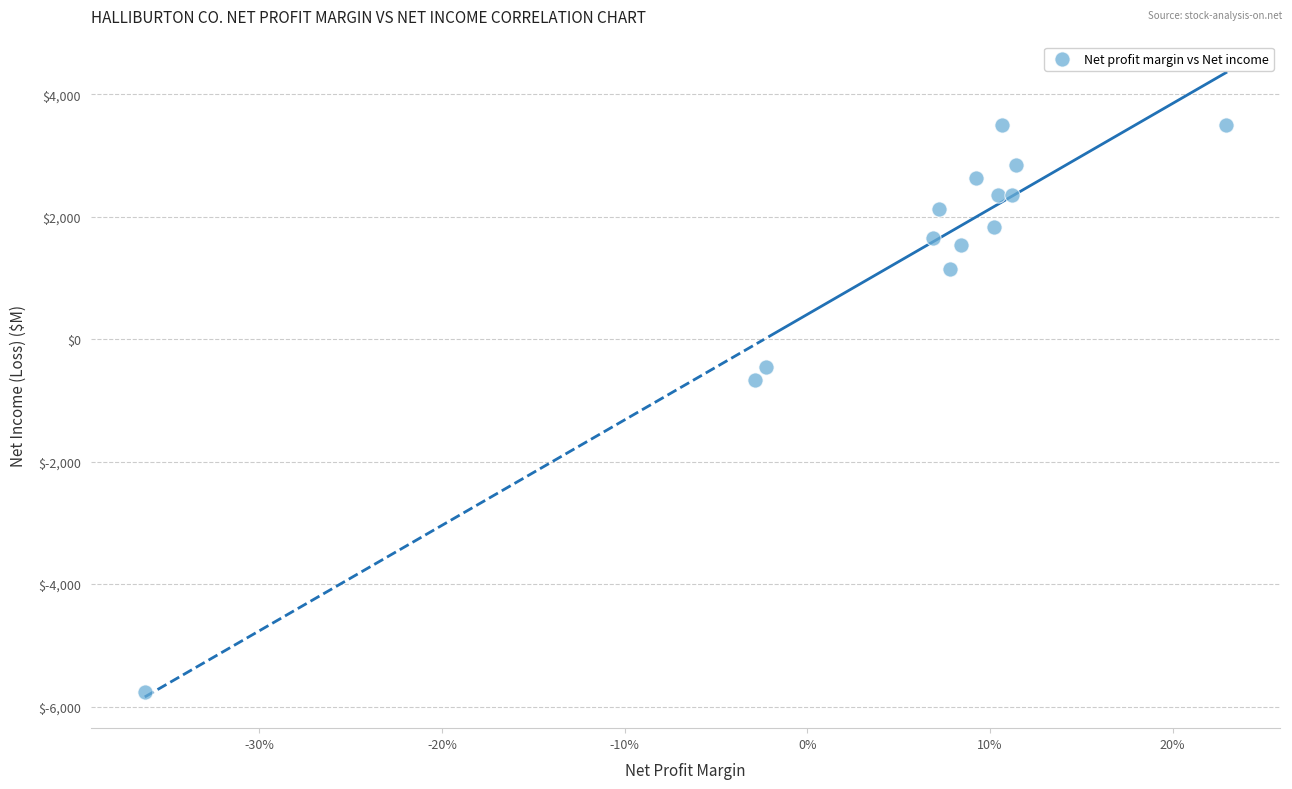

What Y value in the scatter plot is closest to -1131?

-671